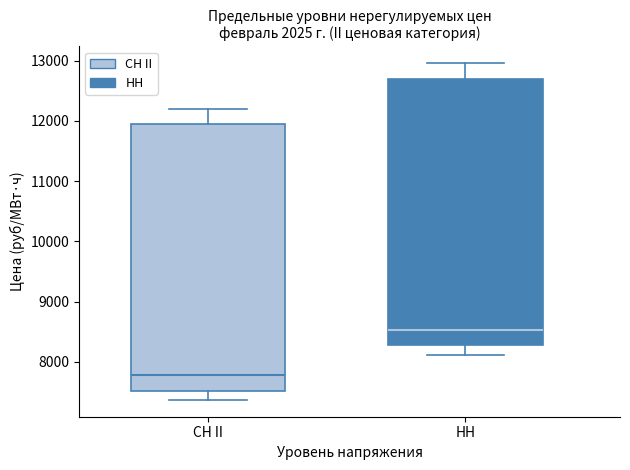

Which box has the highest median line?

НН